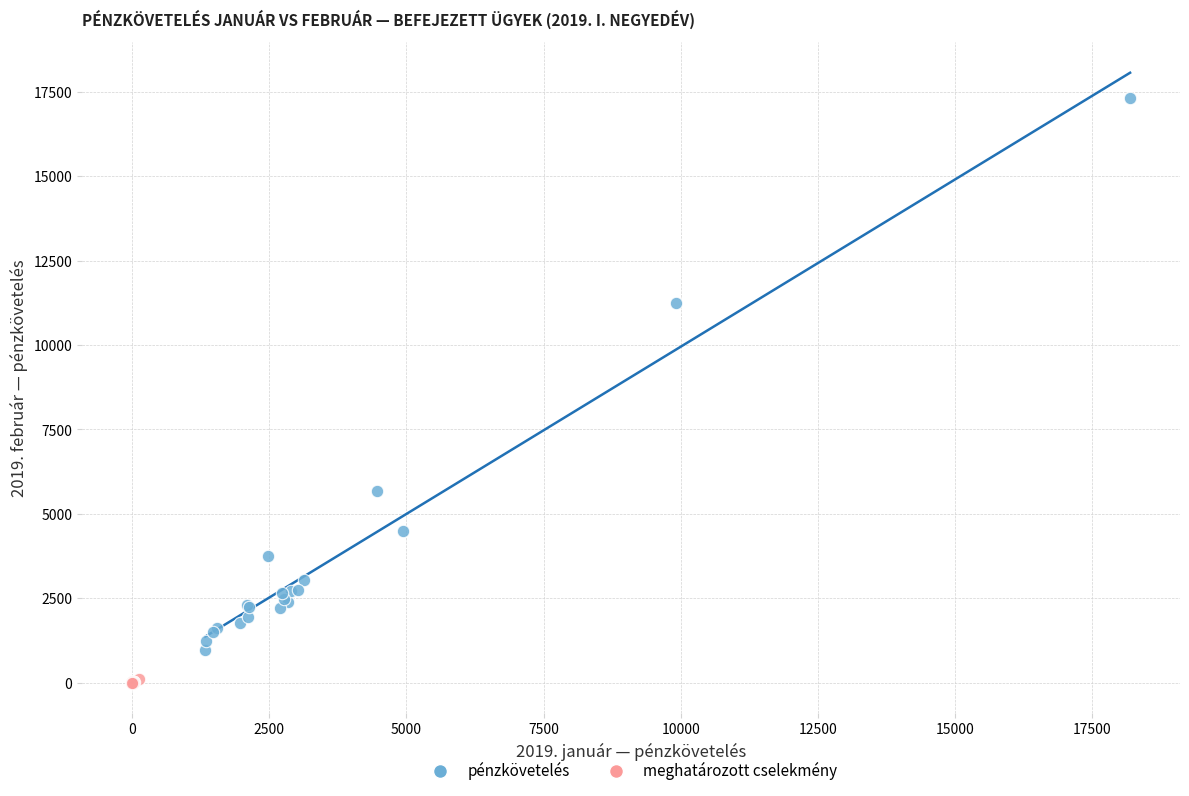

Which series reaches the minimum Y coordinate?

meghatározott cselekmény